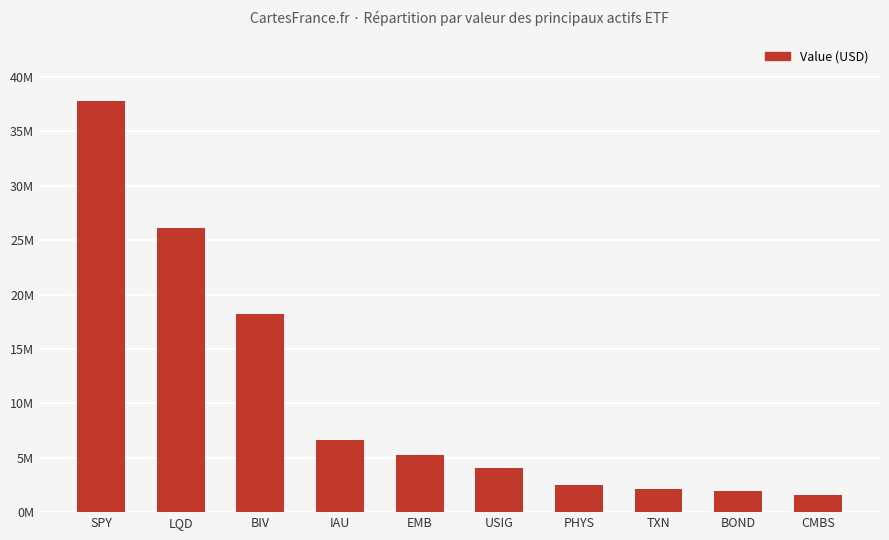

Does the chart contain any negative values?

No